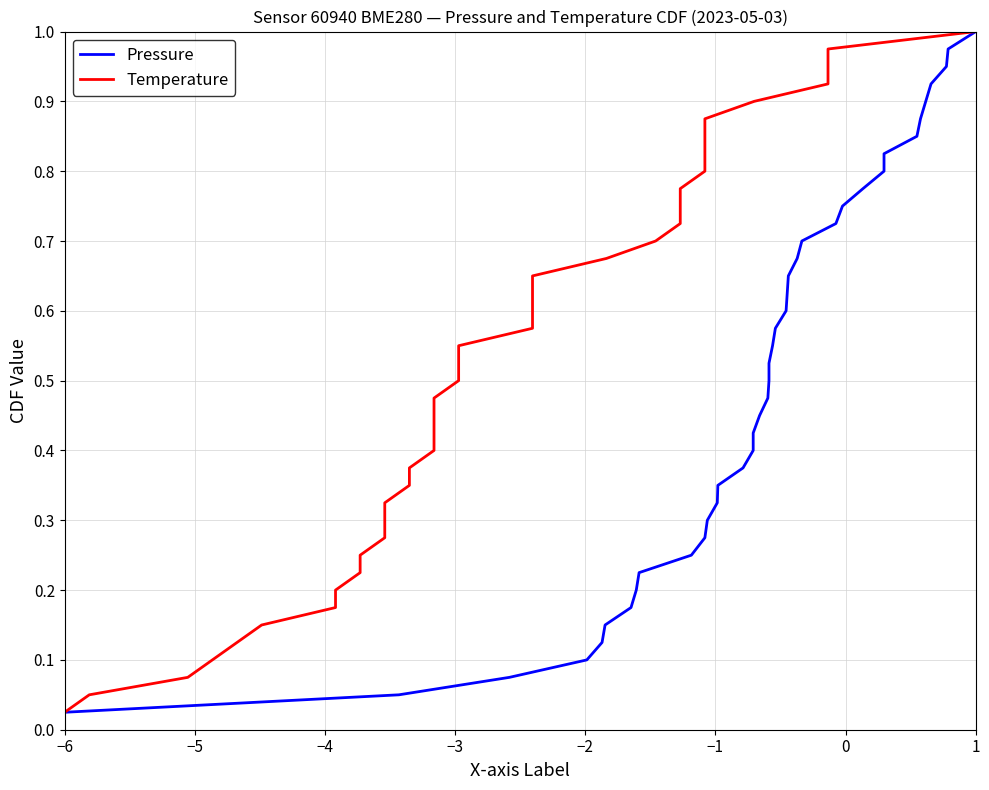

True or false: Temperature and Pressure cross at least once.

False